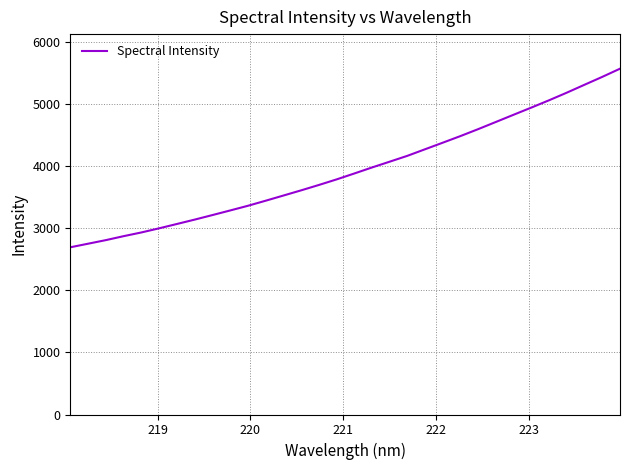

True or false: the data has more than 0 interior local peaks.

False